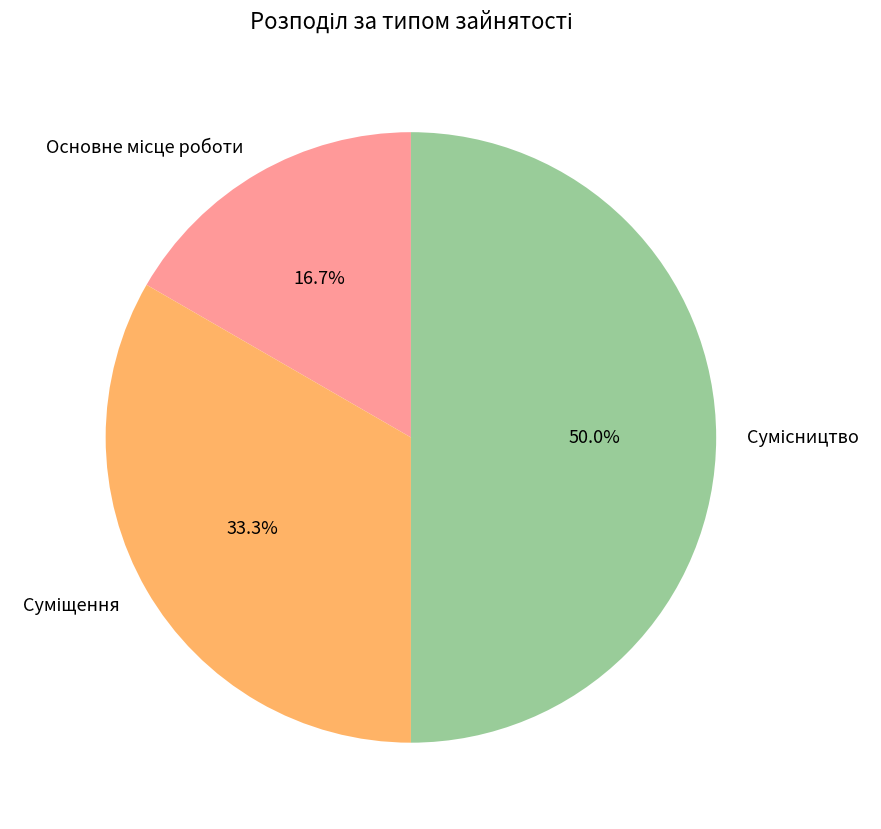

How much of the chart is everything except Сумісництво?

50.0%